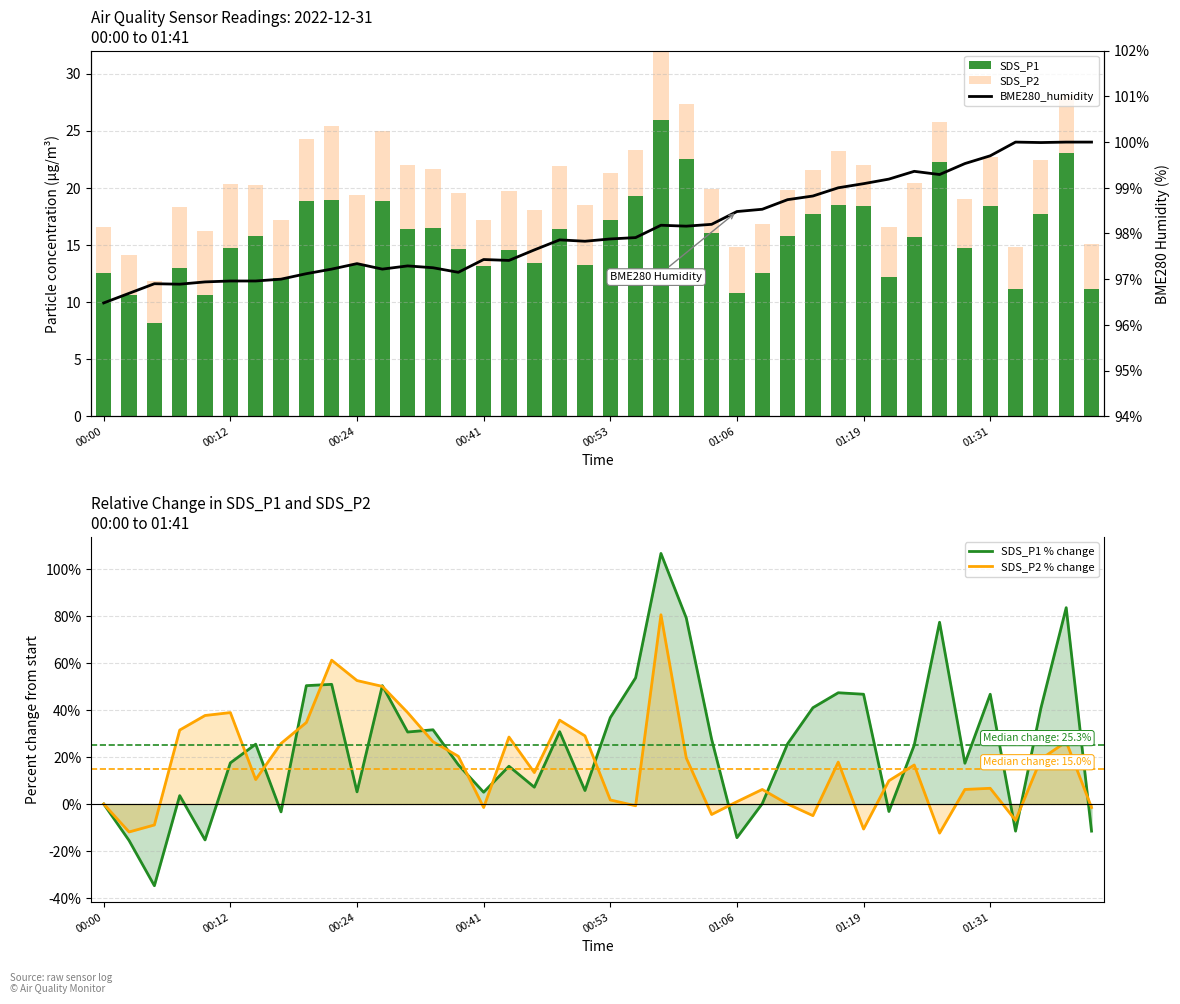

Which series changed the most between 29 and 37?

SDS_P1 % change